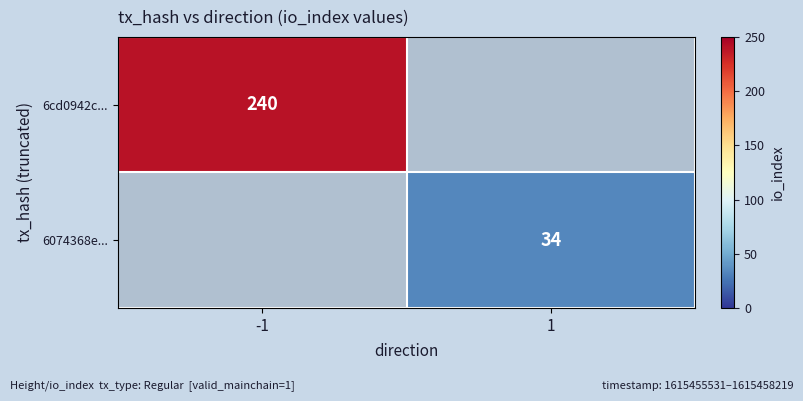

Is the value of 6074368e... at 1 greater than the value of 6cd0942c... at -1?

No